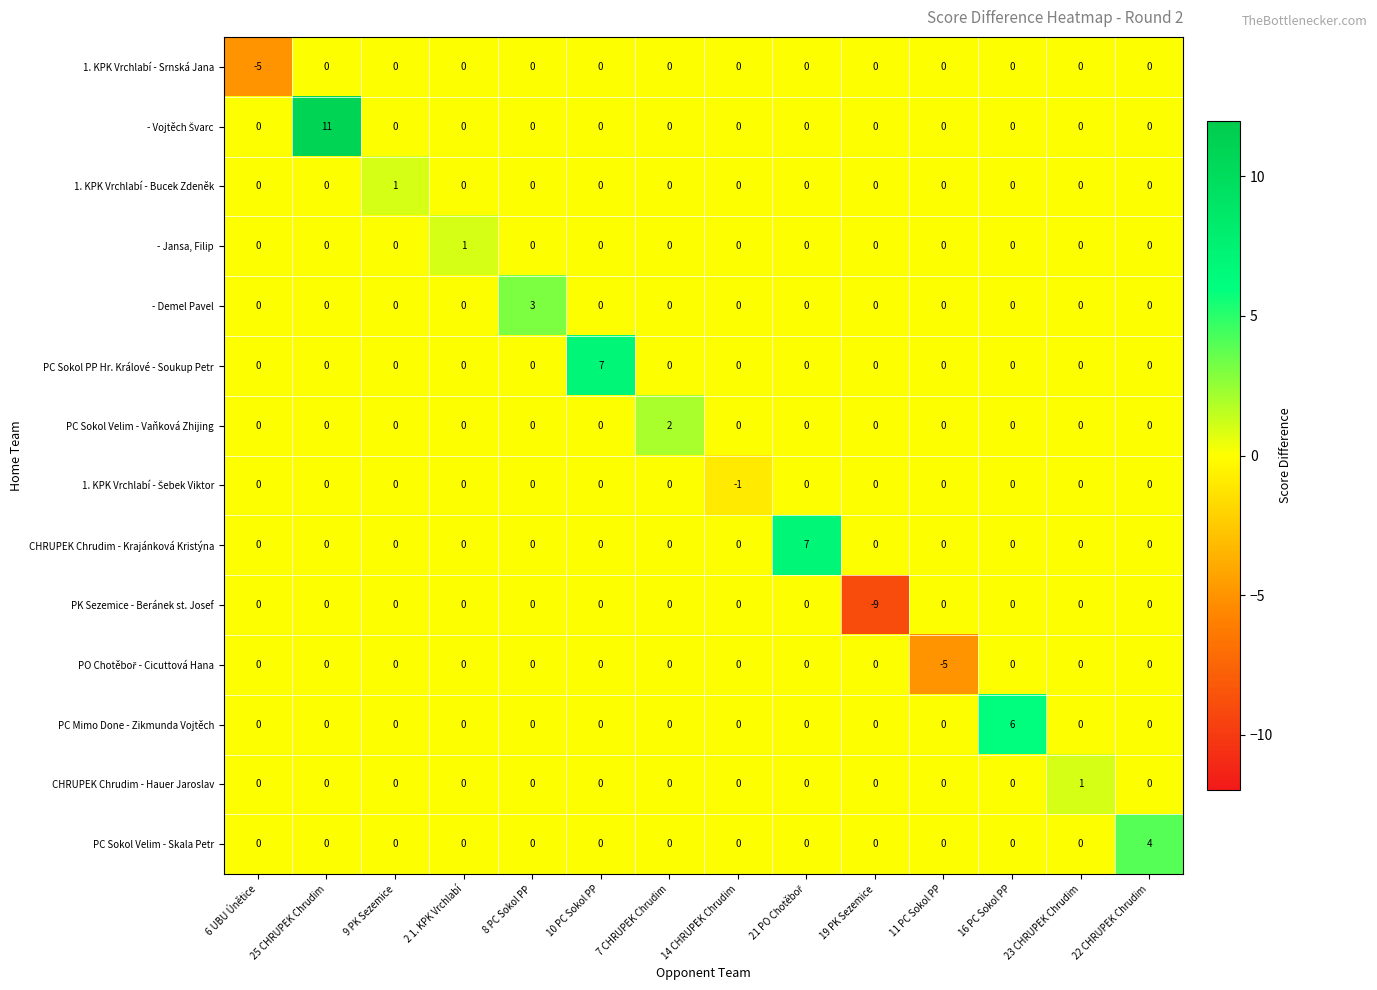

What is the difference between the second highest and minimum values in the 1. KPK Vrchlabí - Srnská Jana series?

5